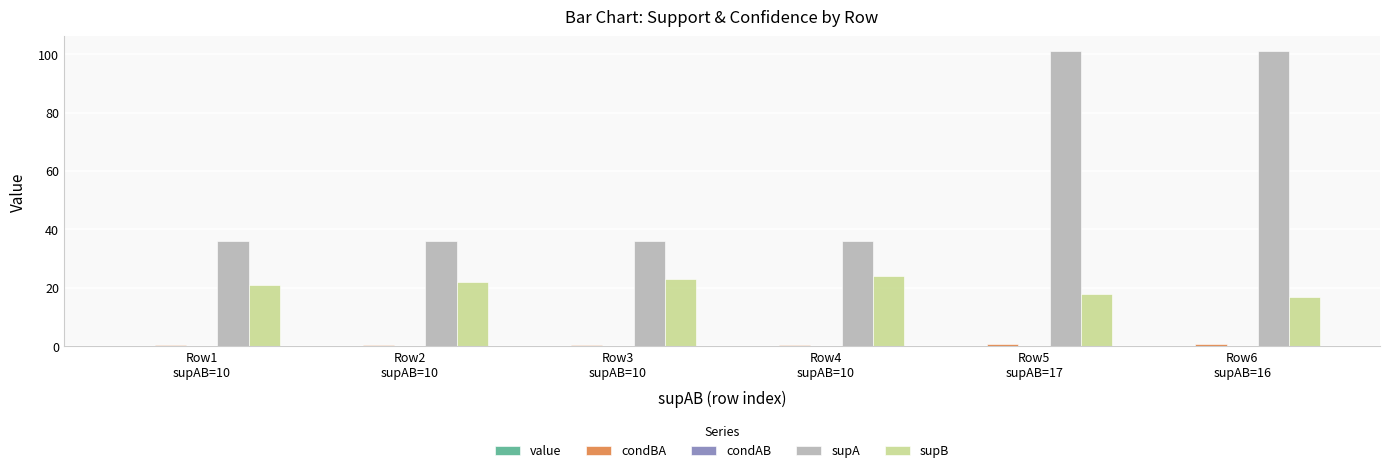

Which series has the largest total across all categories?

supA